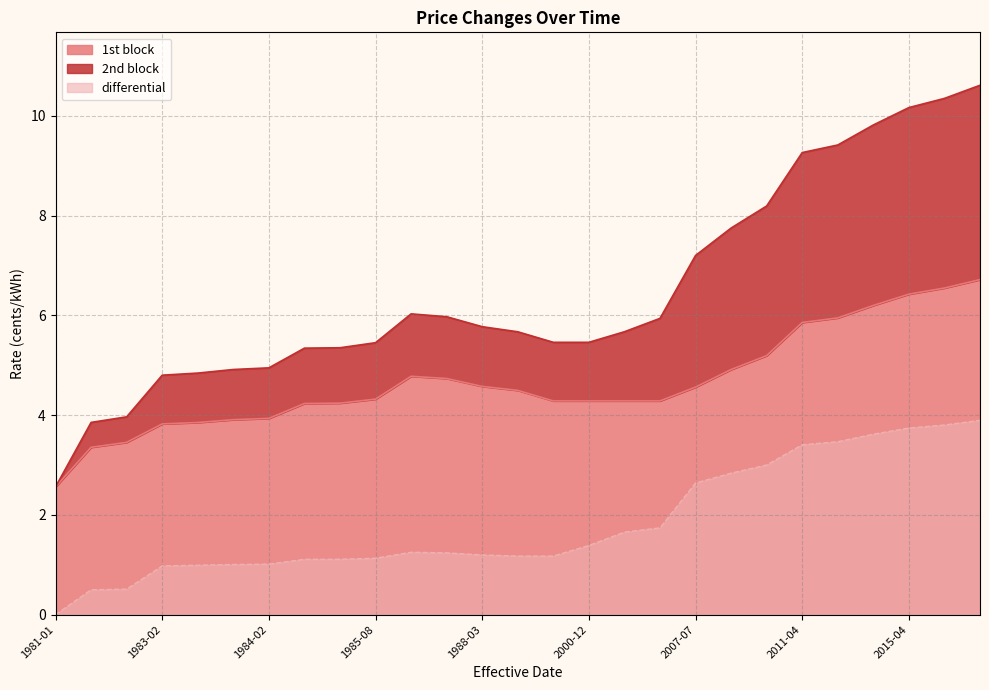

Rank the series at 2001-12 from highest to lowest value.

2nd block, 1st block, differential